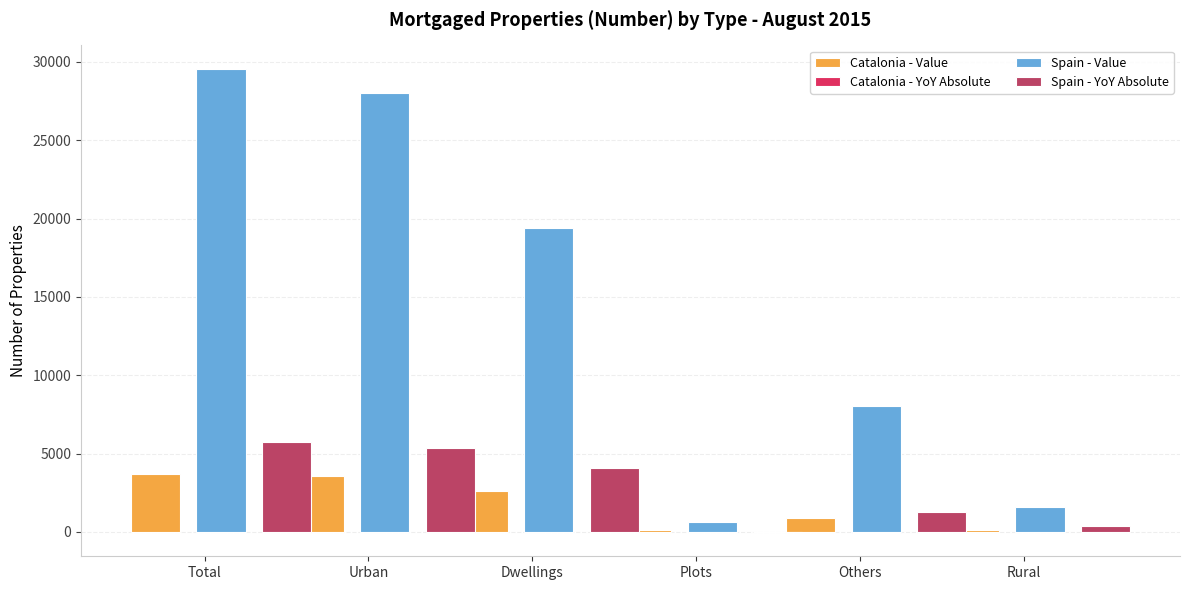

What is the spread (max minus min) of values at Urban?

27512